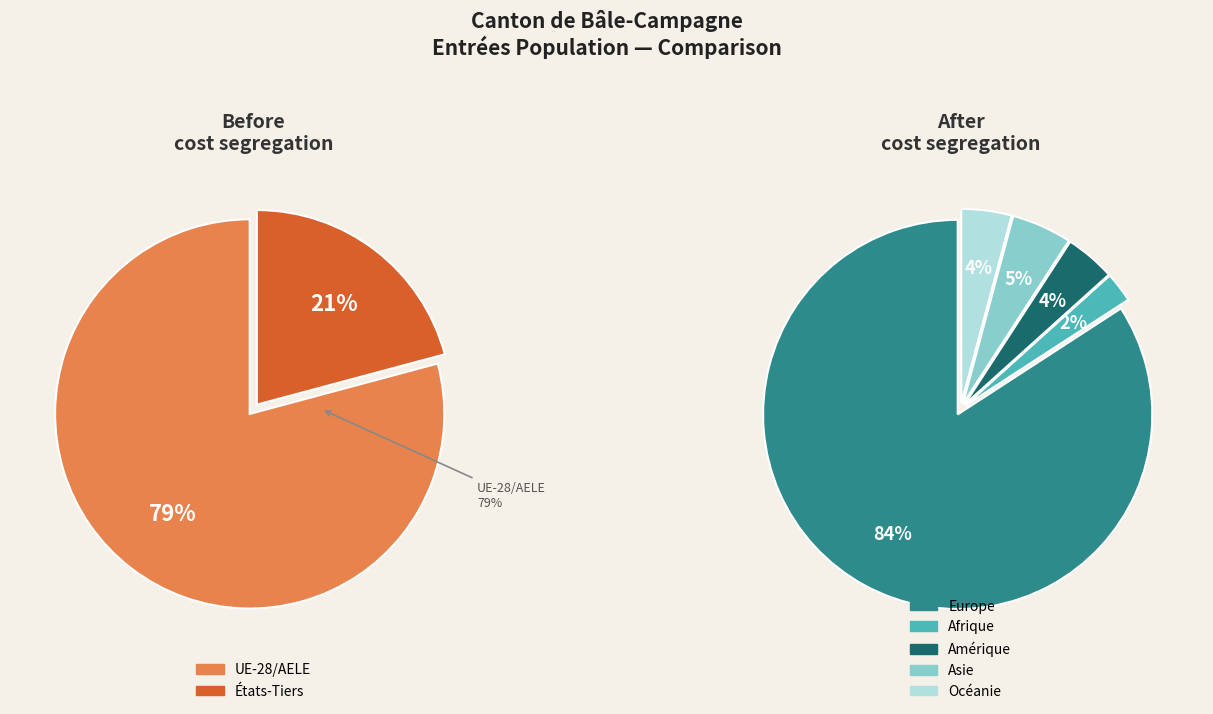

Is the sum of Europe and Afrique greater than half?

Yes